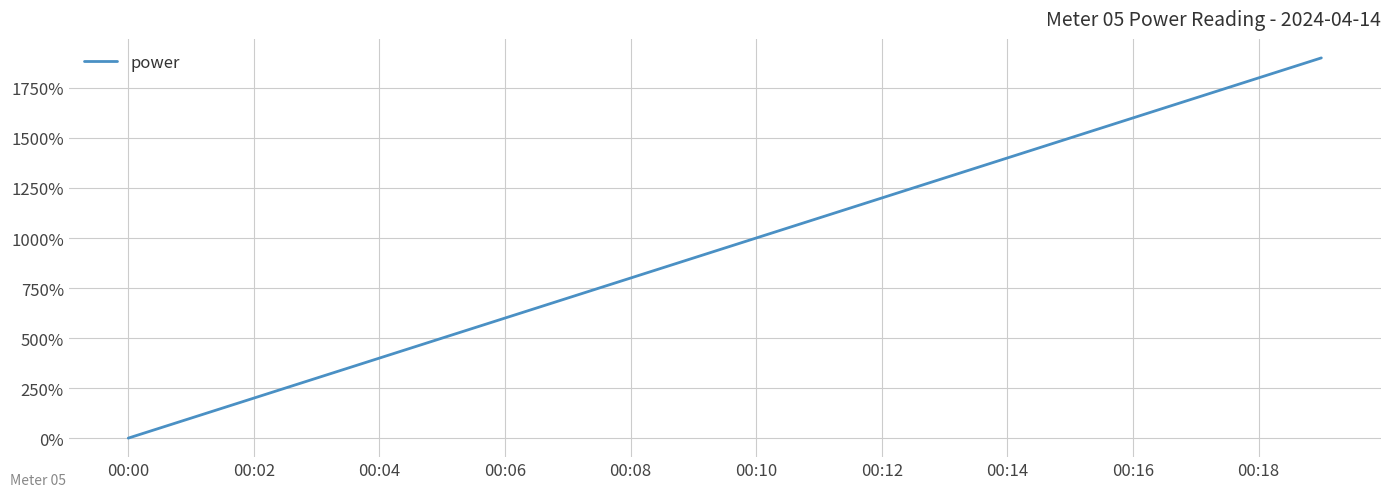

How many lines are shown in the chart?

1